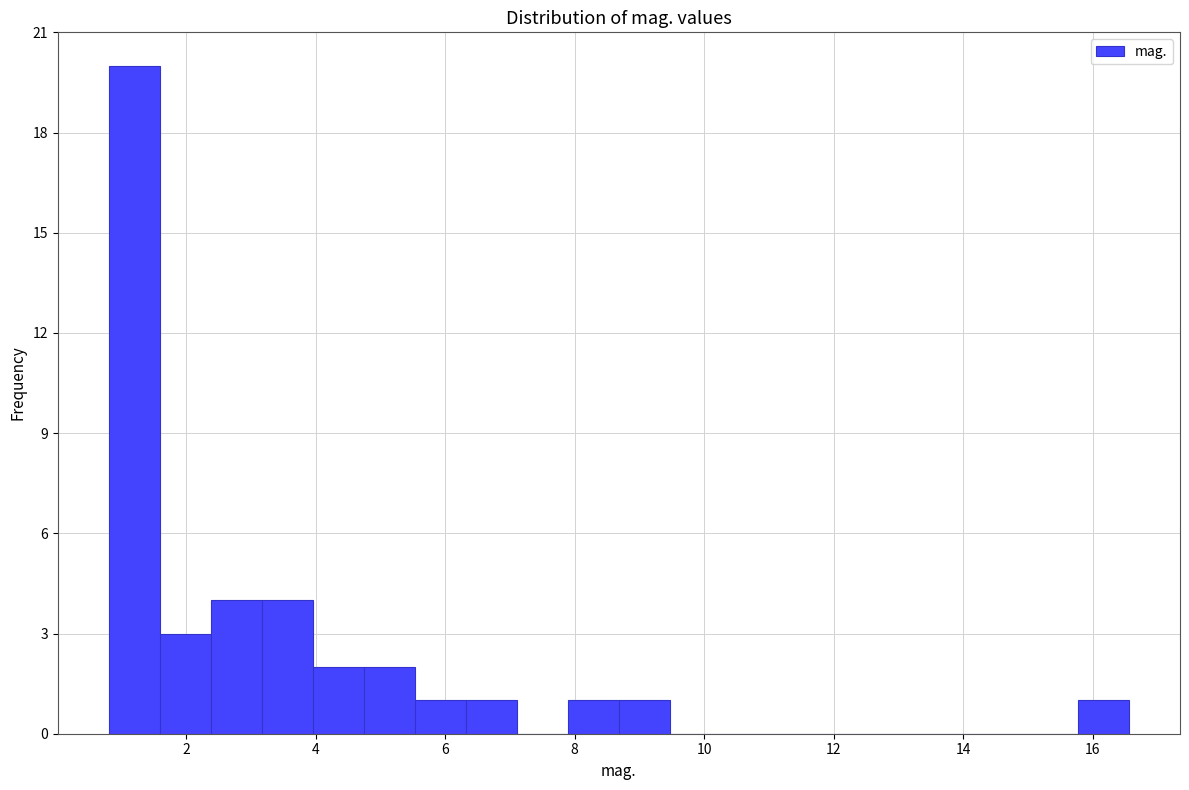

Read against the x-axis, roughly where is the centre of the tallest bar?

1.2